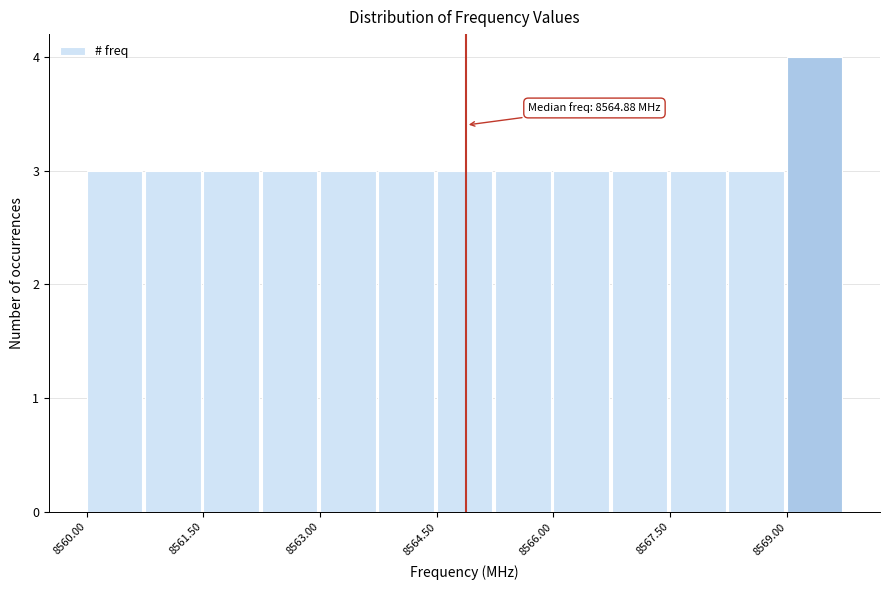

Read against the x-axis, roughly where is the centre of the tallest bar?

8569.4